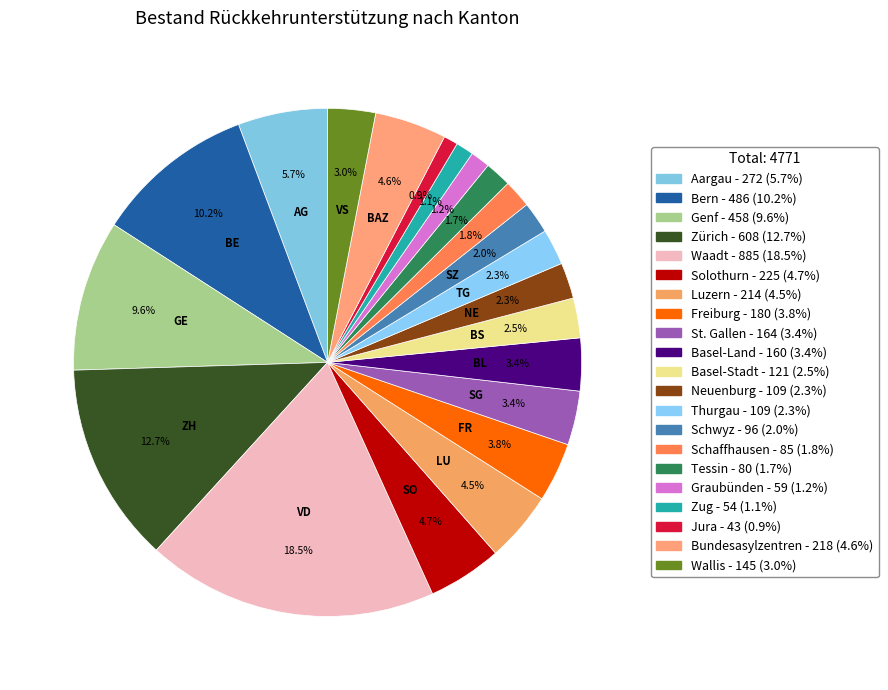

Count the number of slices in the pie.

21